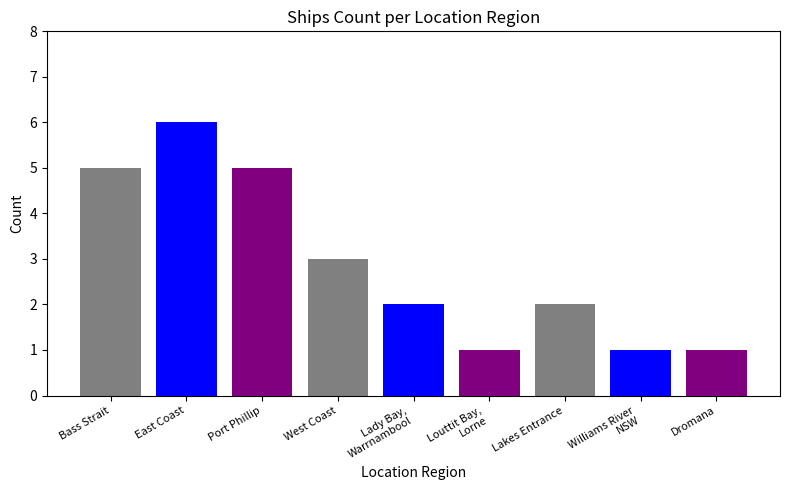

What position from the left is Lady Bay, Warrnambool?

5